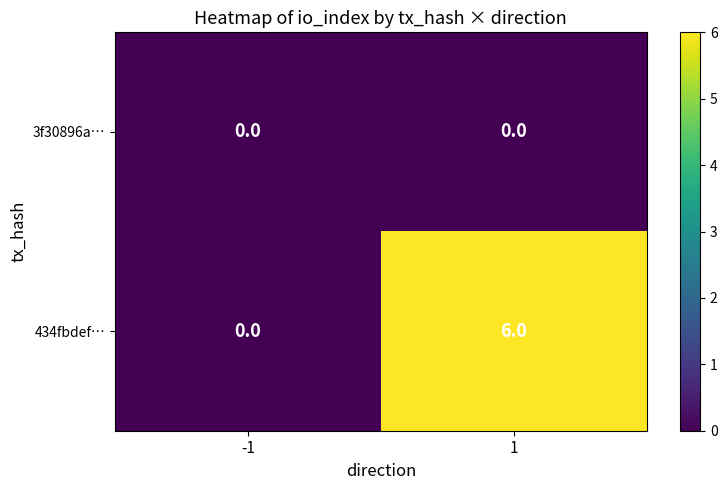

The value of 3f30896a… at -1 is 0. True or false?

True